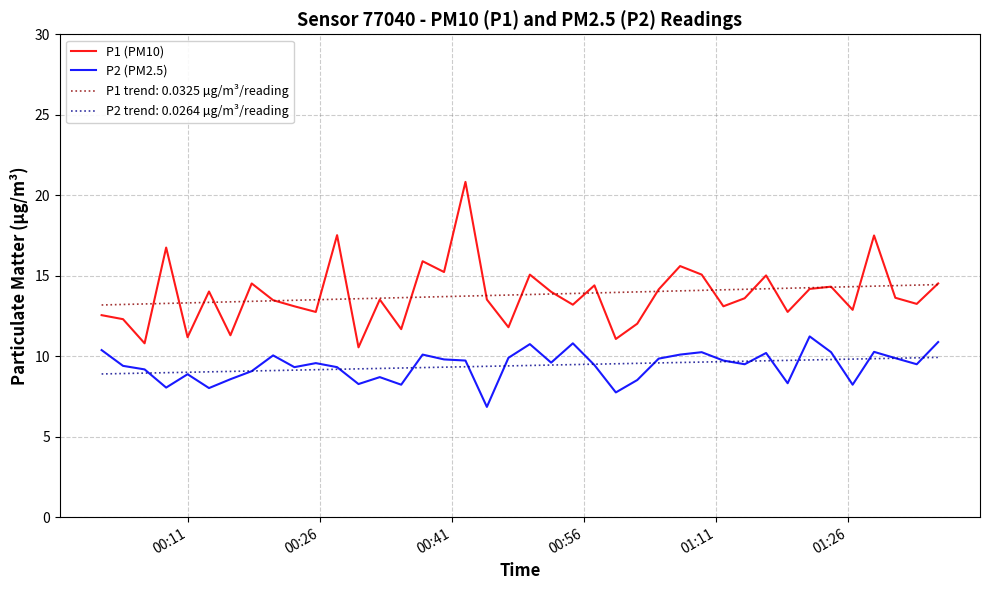

Count the number of data series in this chart.

4